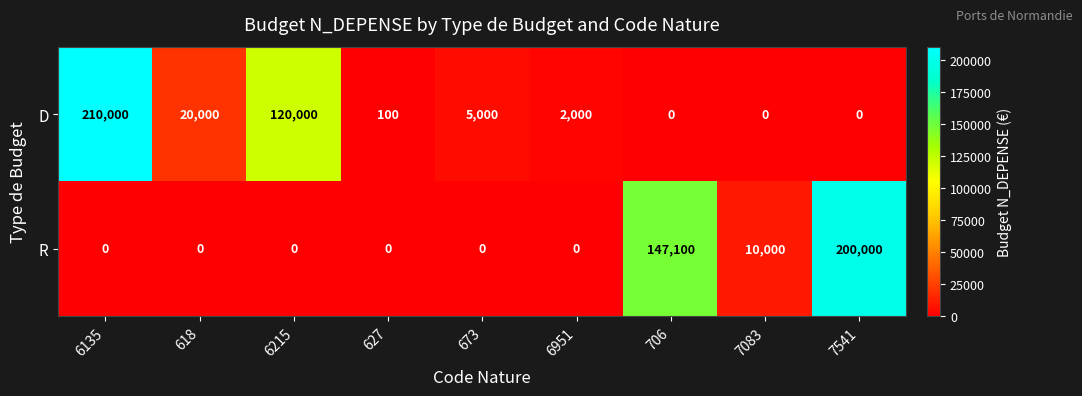

What is the difference between the maximum and minimum values in the D series?

210000